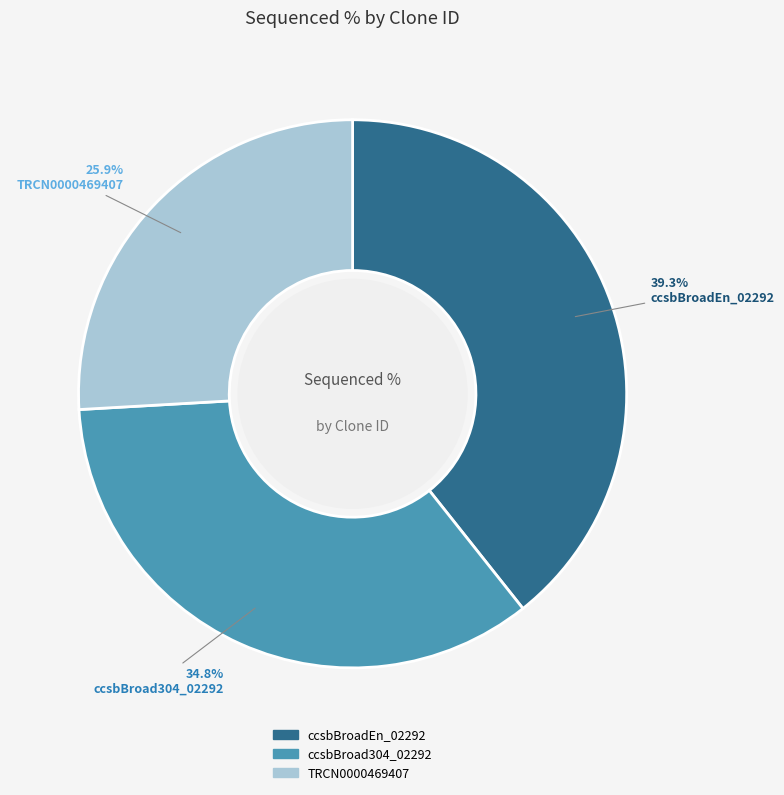

Combined, do TRCN0000469407 and ccsbBroadEn_02292 account for over 50%?

Yes